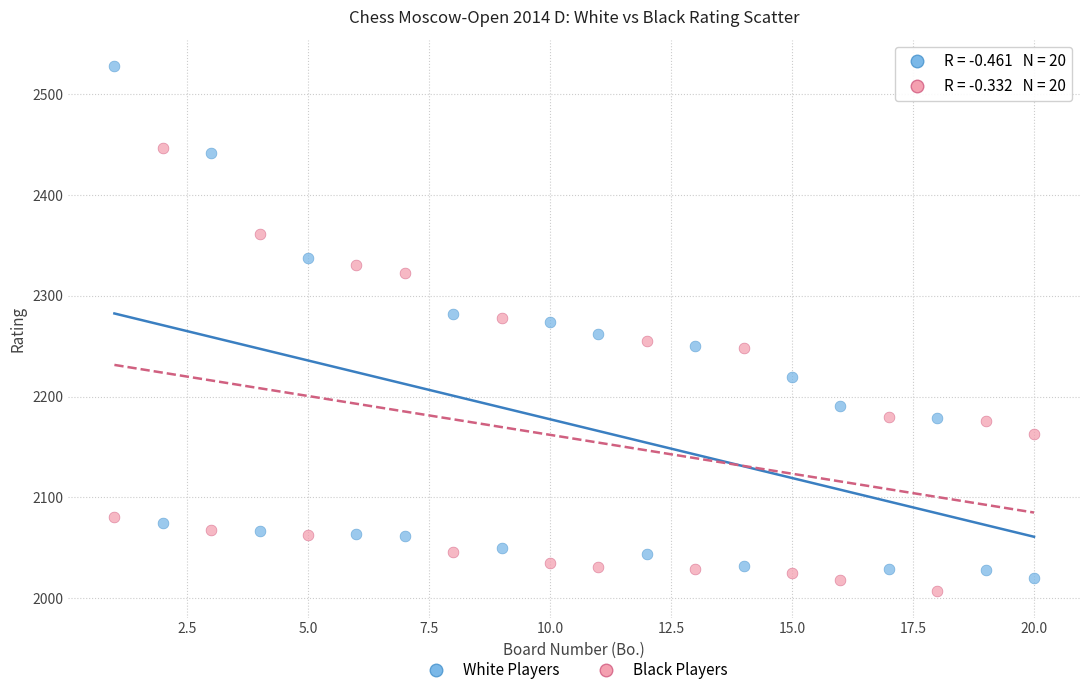

In the Black Players series, what Y value is closest to 2227?

2248